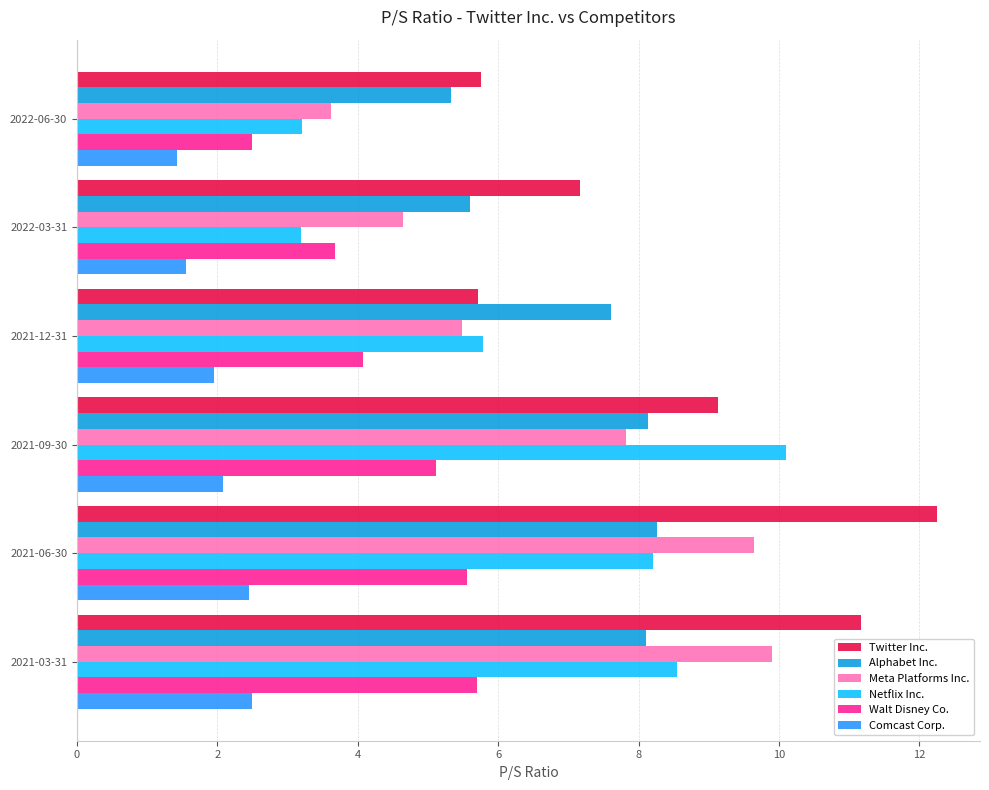

How many distinct data groups are displayed?

6